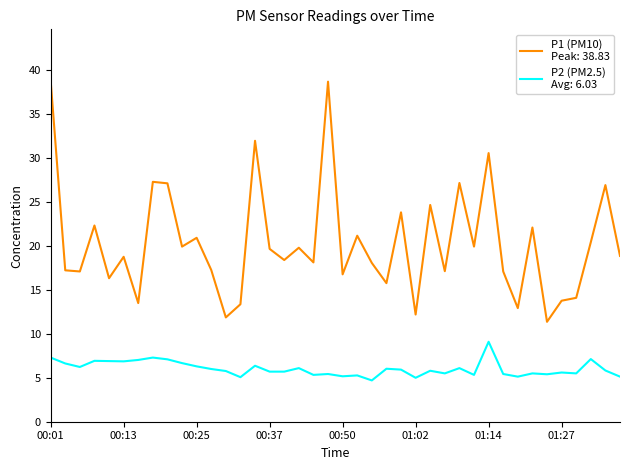

What is the maximum value shown in the chart?

38.8